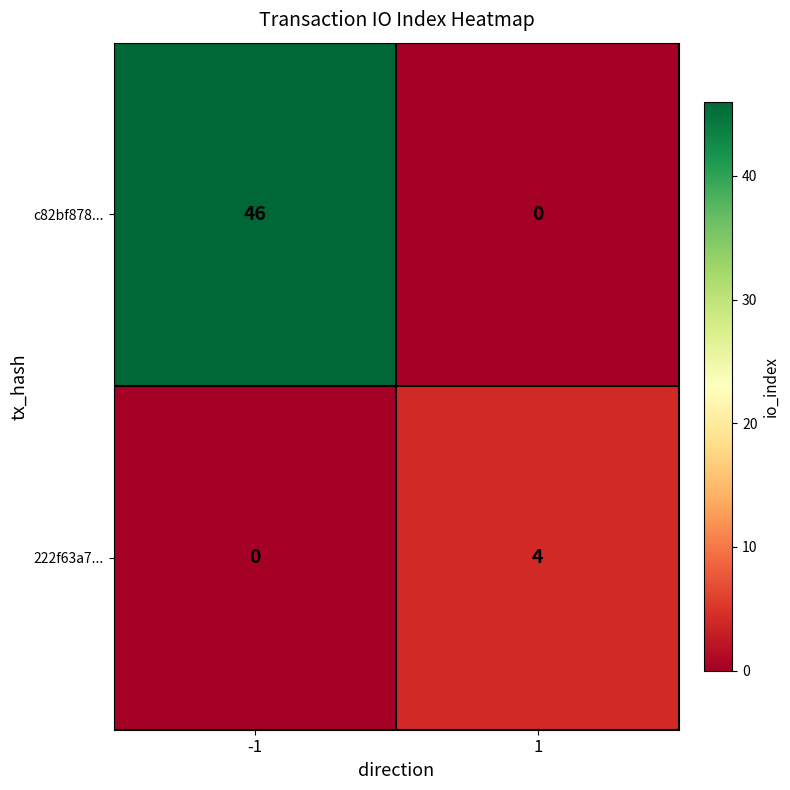

How many positive values does the c82bf878... series have?

1